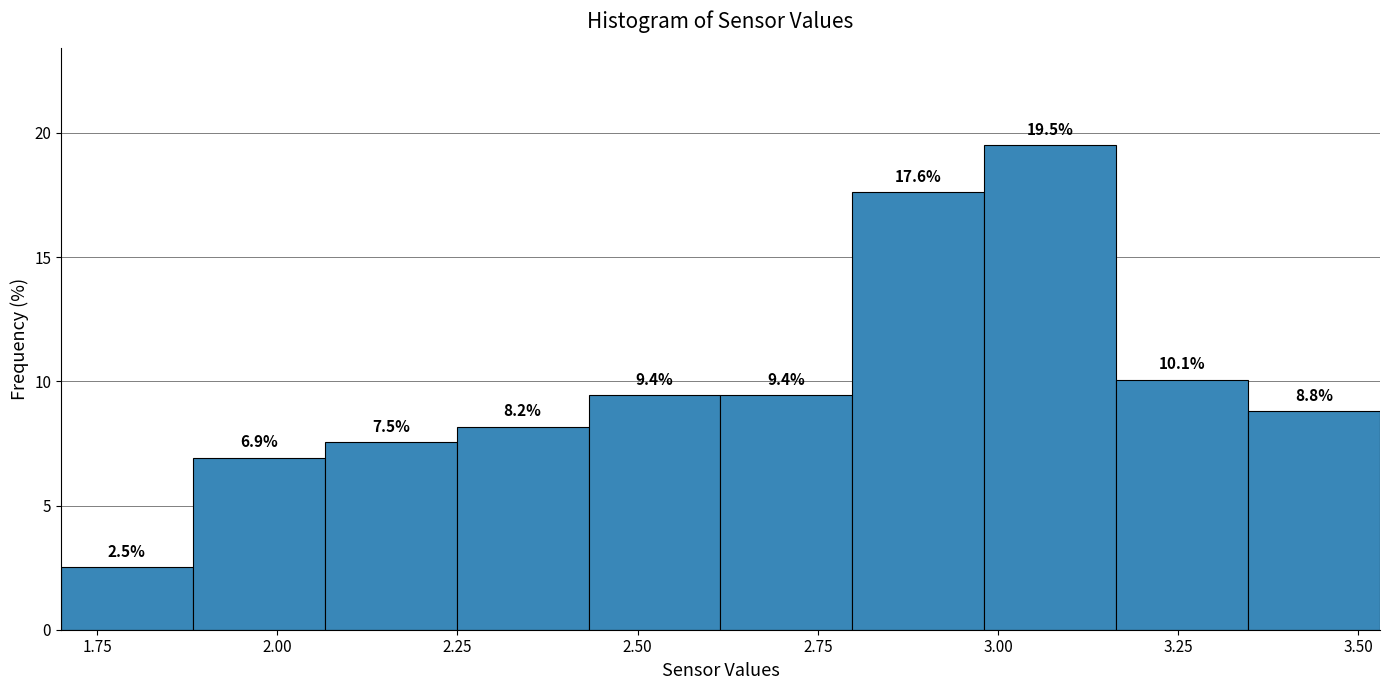

Around what value on the x-axis is the tallest bar? Give the approximate position of its centre, as read against the axis.

3.05